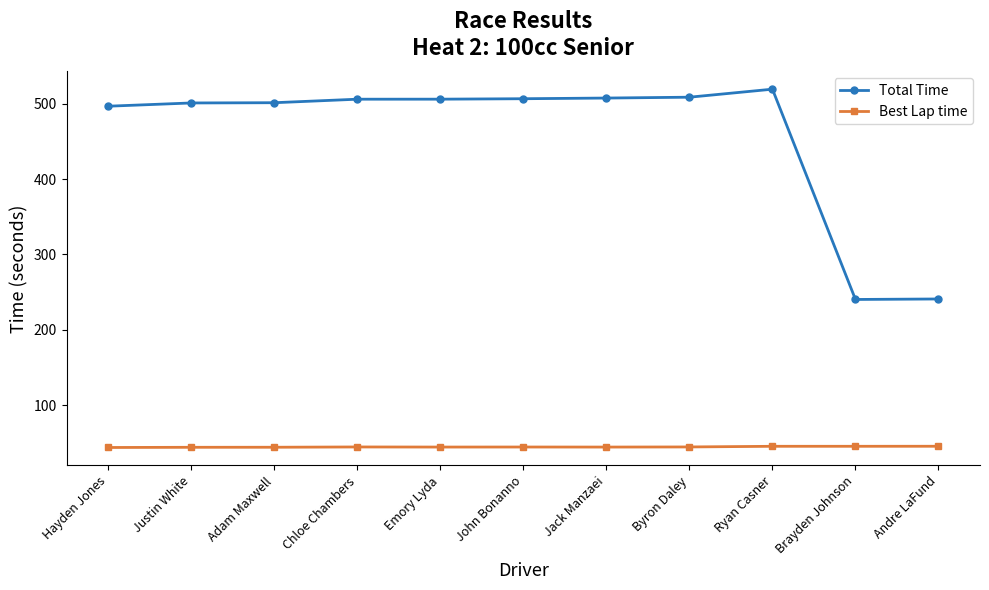

Which category has the highest value across all series?

Ryan Casner